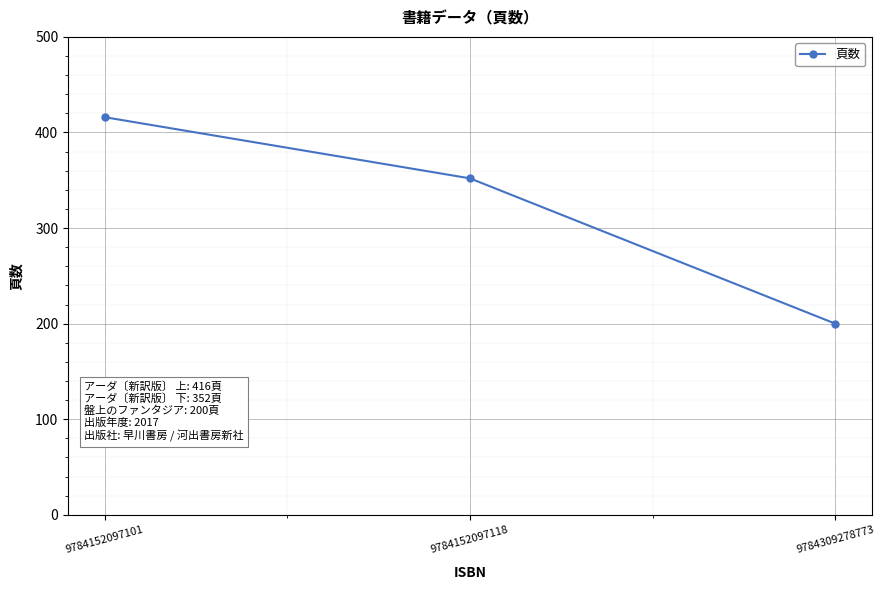

Rank the categories by value from lowest to highest.

9784309278773, 9784152097118, 9784152097101